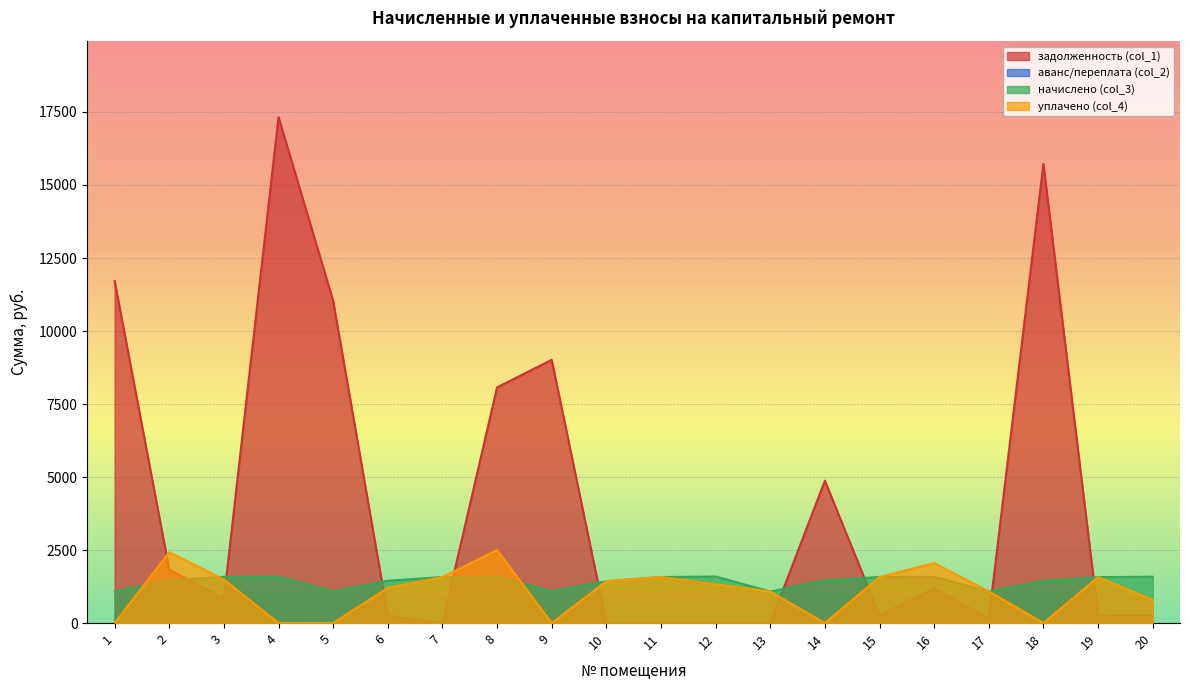

Which series has the widest spread of values?

задолженность (col_1)